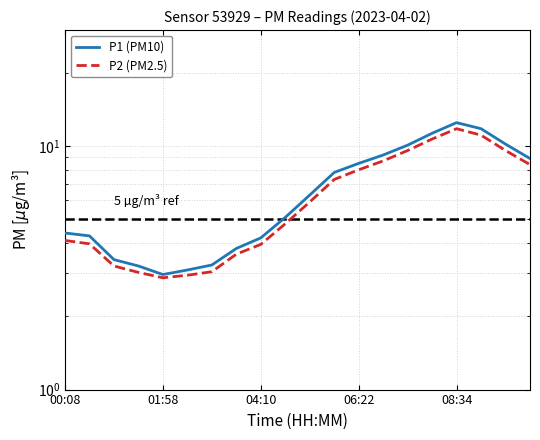

What is the label of the 8th point from the left?

7